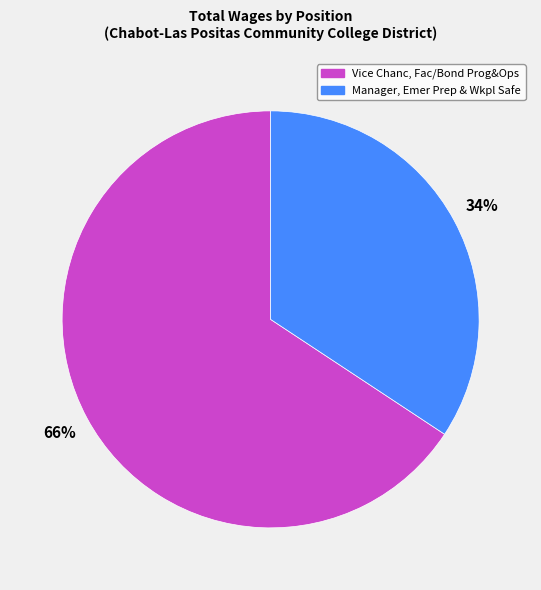

To the nearest percent, what is the combined percentage of Manager, Emer Prep & Wkpl Safe and Vice Chanc, Fac/Bond Prog&Ops?

100%